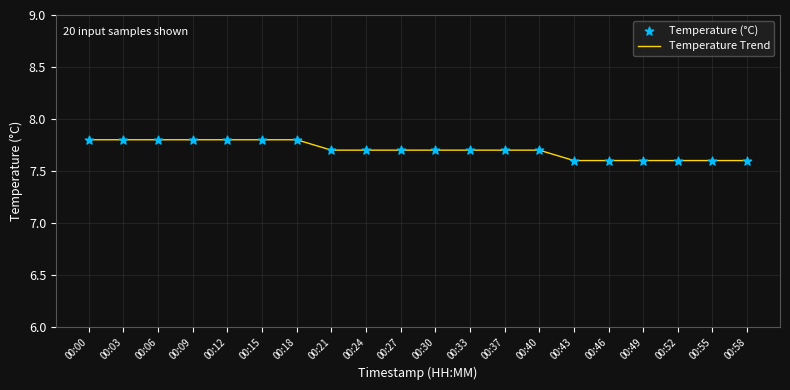

What is the ratio of the value at 00:30 to the value at 00:40?

1.0